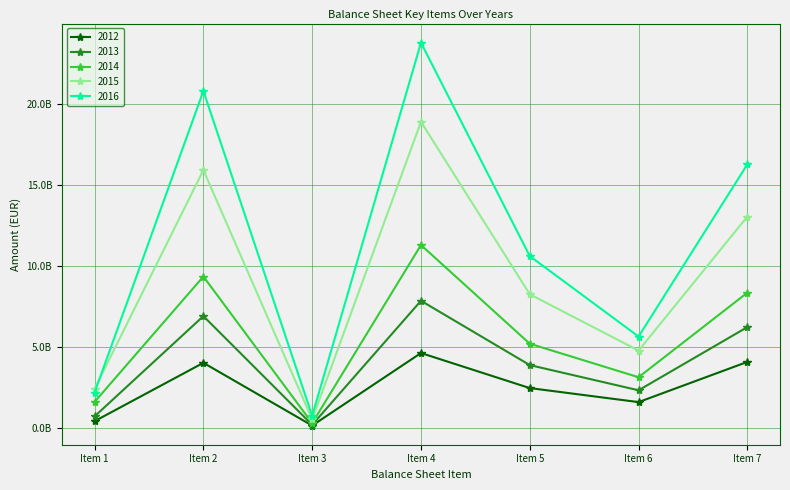

True or false: 2012 and 2013 cross at least once.

False